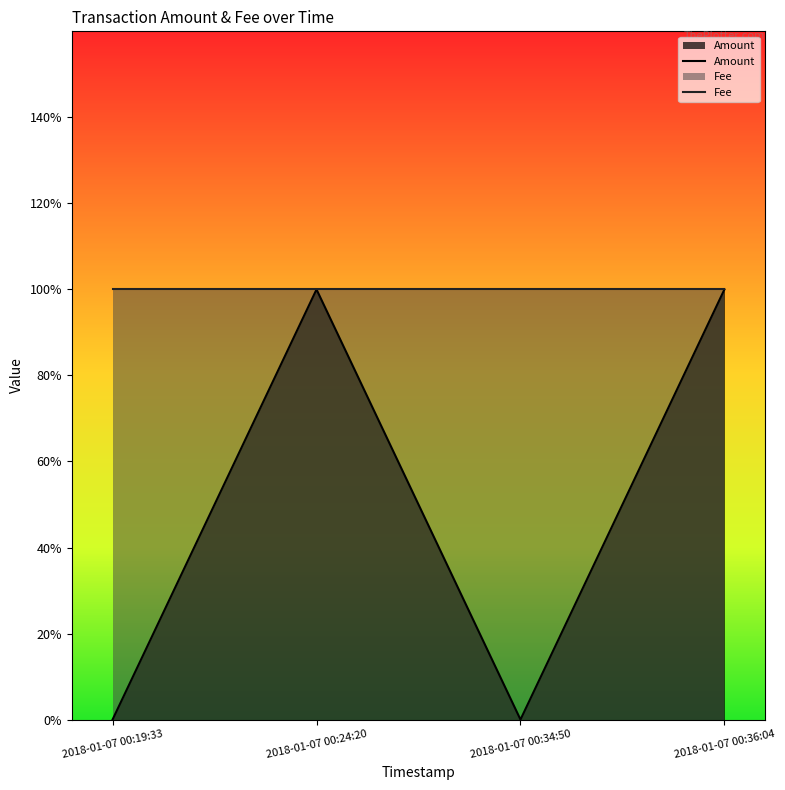

True or false: Fee and Amount intersect in this chart.

False